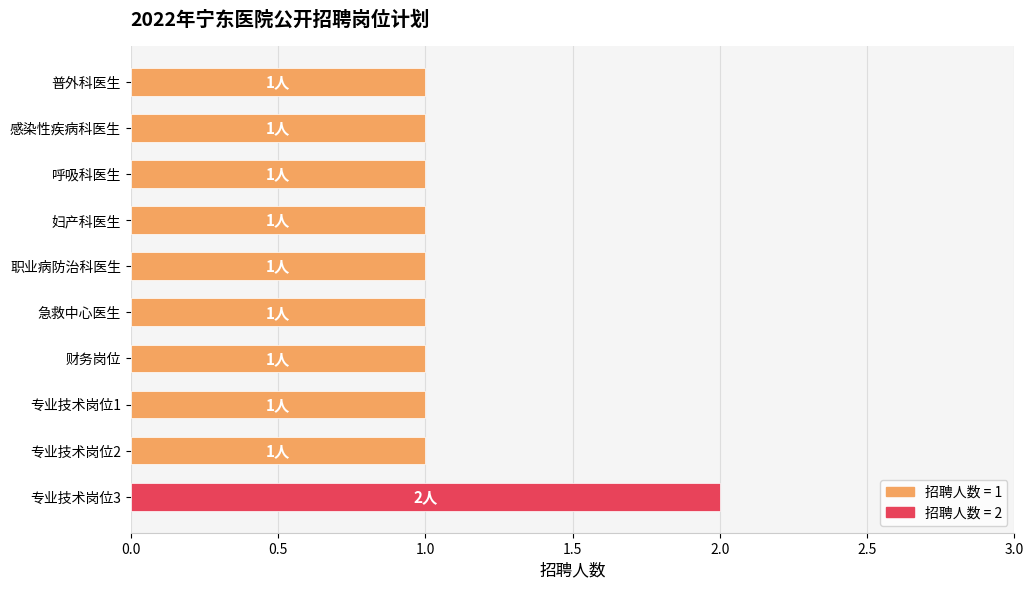

Reading top to bottom, extract all data points from this chart.

普外科医生=1	感染性疾病科医生=1	呼吸科医生=1	妇产科医生=1	职业病防治科医生=1	急救中心医生=1	财务岗位=1	专业技术岗位1=1	专业技术岗位2=1	专业技术岗位3=2